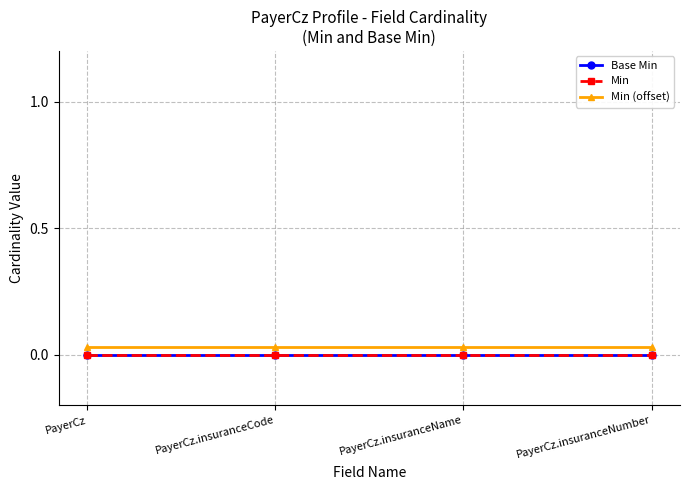

Which series has the widest spread of values?

Base Min